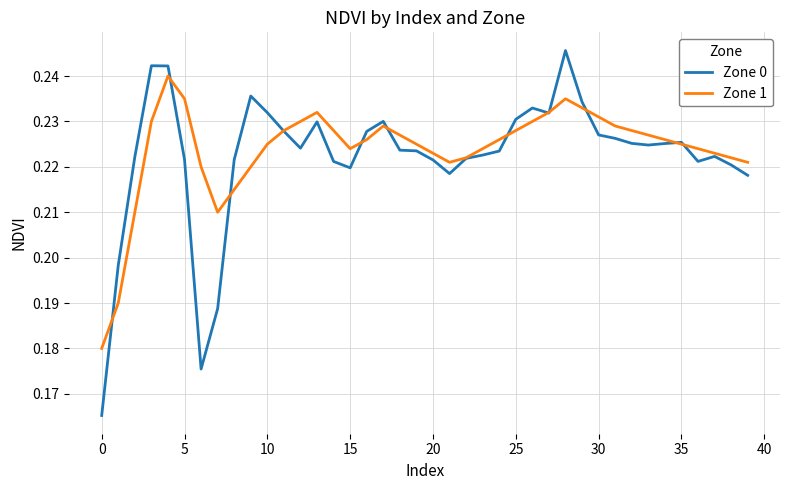

Which series has the largest range (max minus min)?

Zone 0